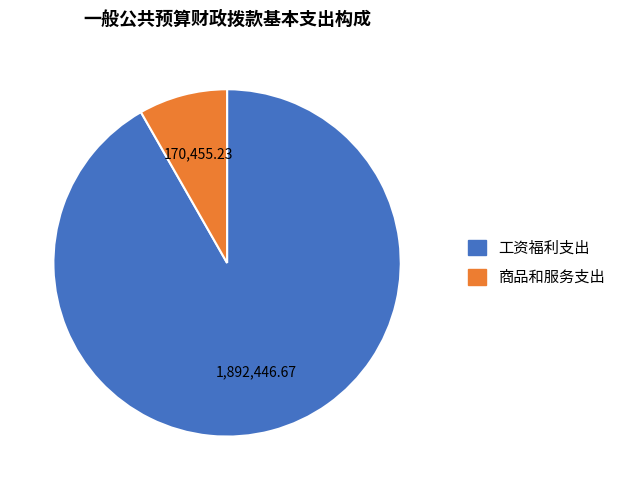

What is the ratio of the value at 工资福利支出 to the value at 商品和服务支出?

11.1